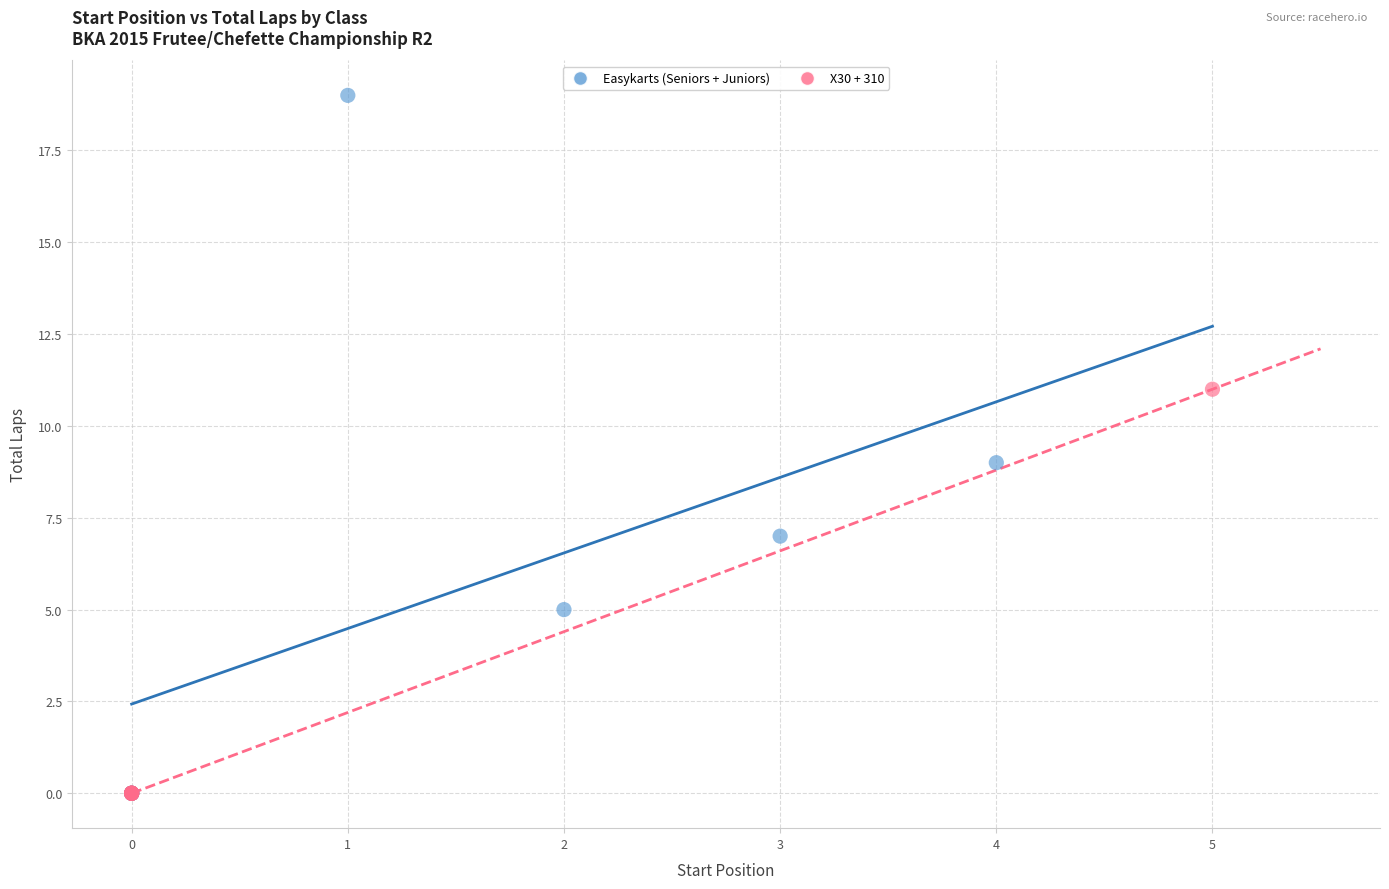

What are all the series names shown in the legend?

Easykarts (Seniors + Juniors), X30 + 310